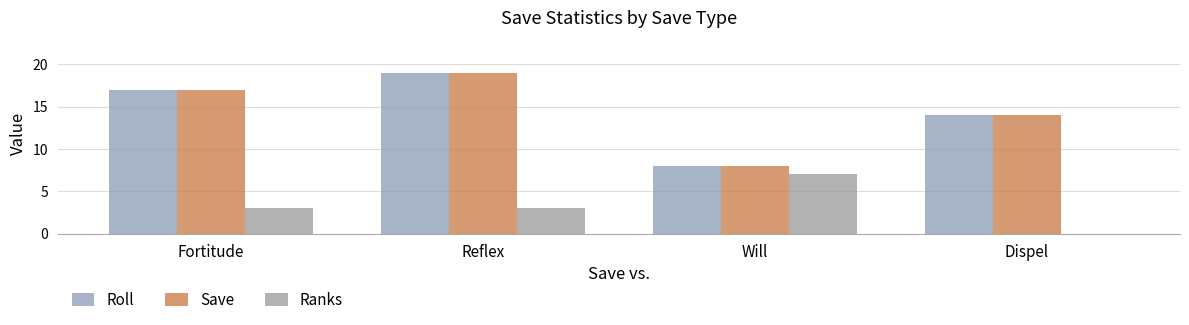

What is the difference between the maximum and second lowest values in the Roll series?

5